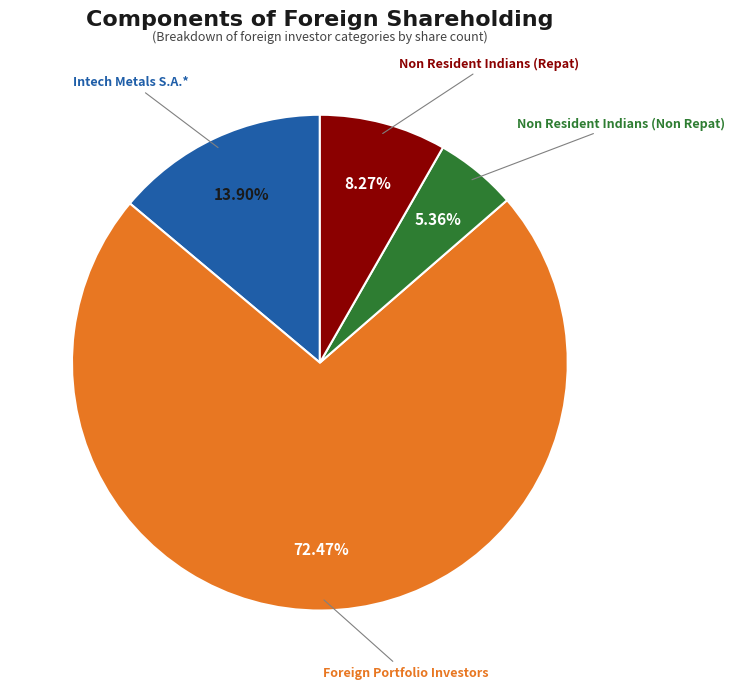

Count the number of slices in the pie.

4